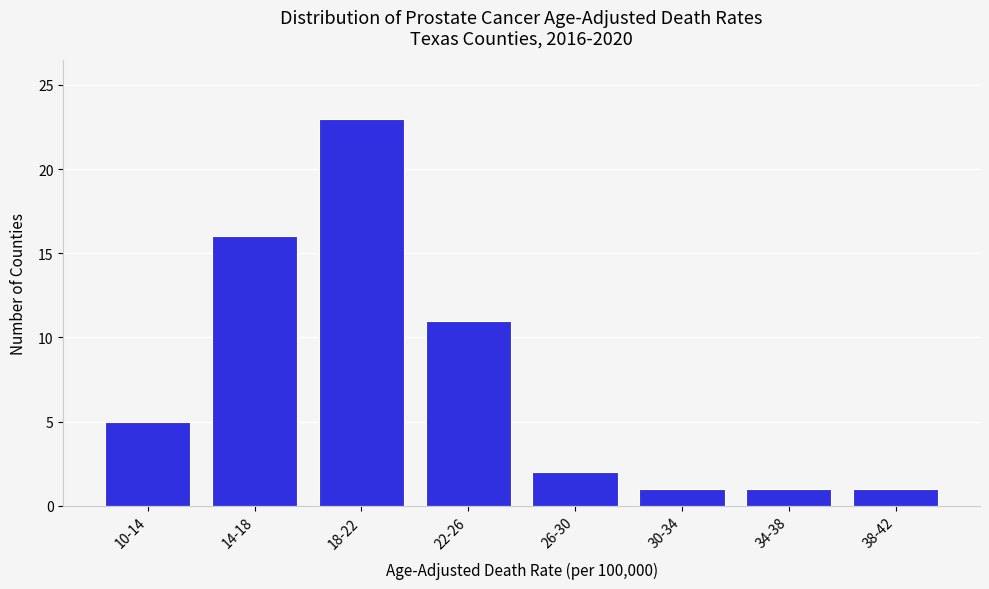

Reading left to right, list all the values displayed in this chart.

5	16	23	11	2	1	1	1